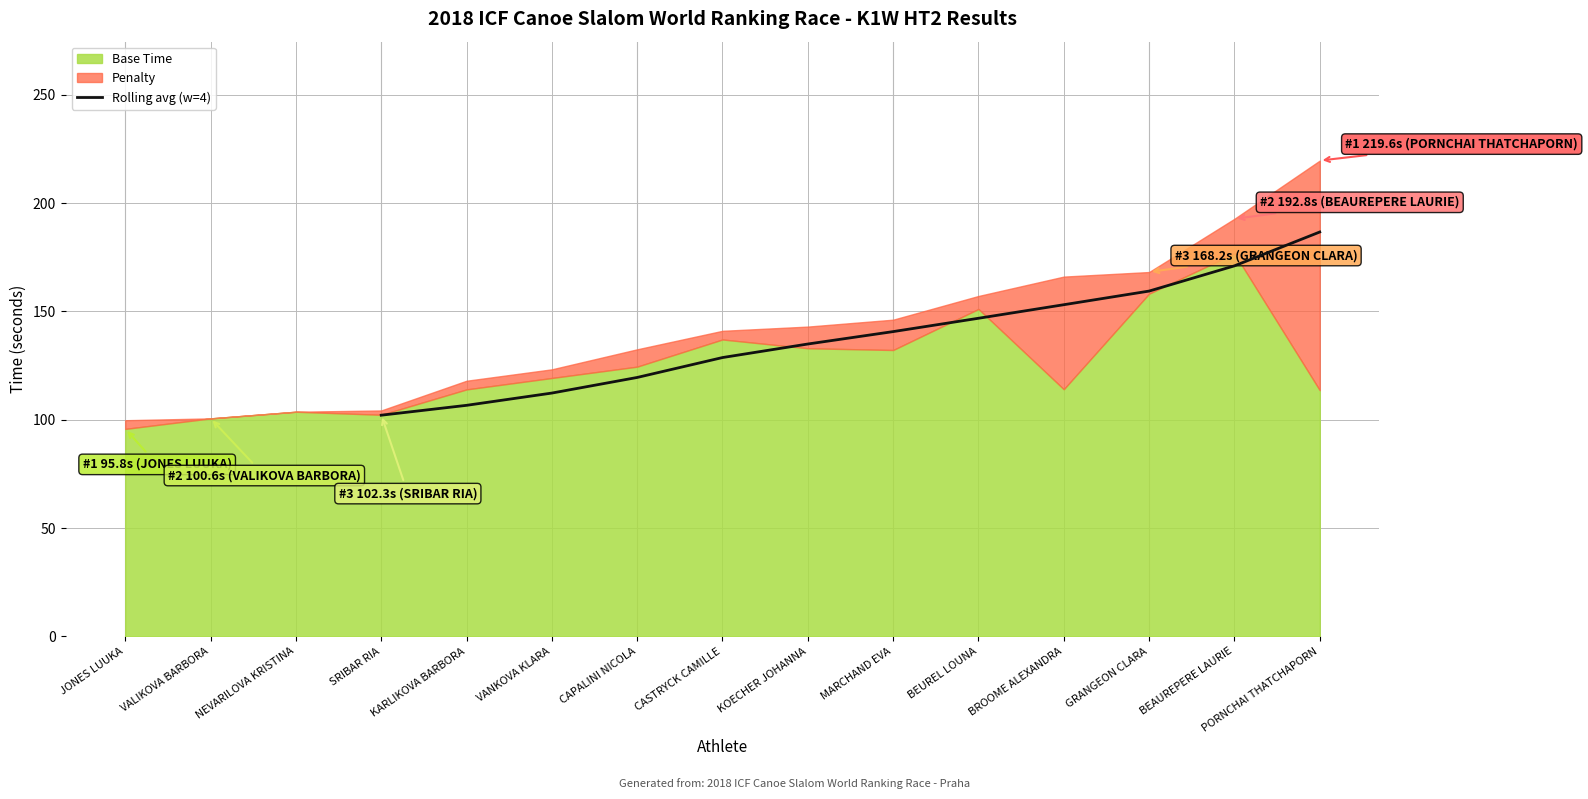

Reading right to left, what are all the values shown in this chart?

186.7	171.0	159.4	153.1	146.8	140.7	134.9	128.7	119.5	112.3	106.6	102.1